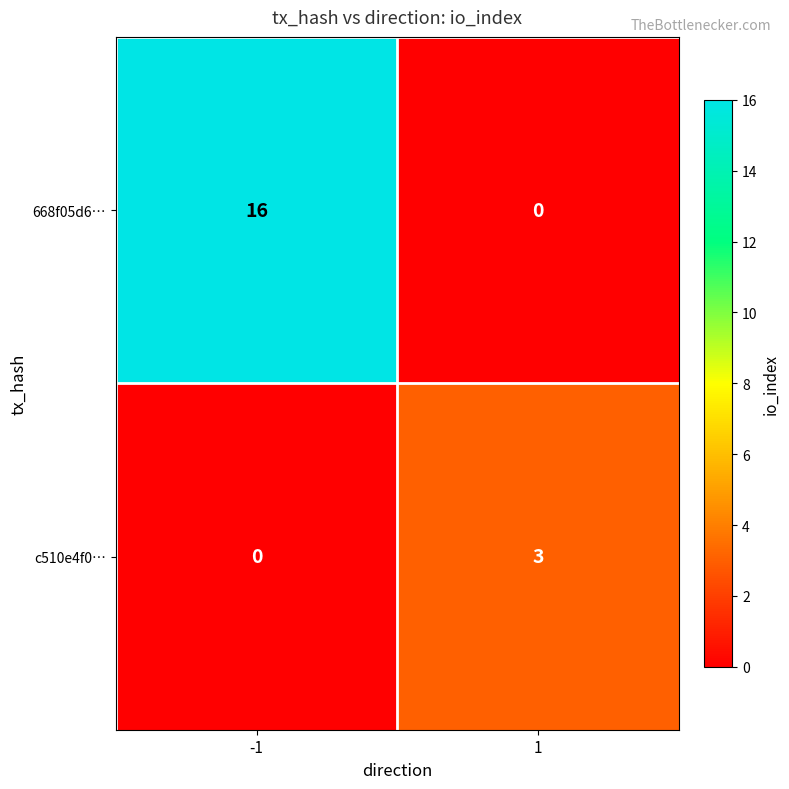

The value of c510e4f0… at 1 is 3. True or false?

True